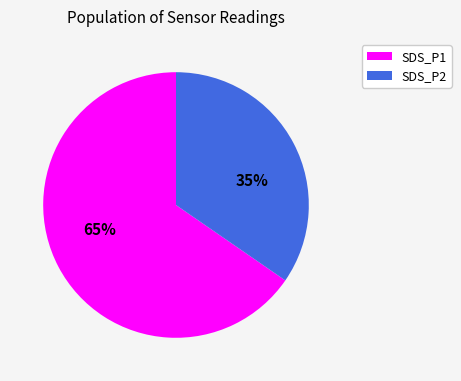

To the nearest percent, what is the combined percentage of SDS_P2 and SDS_P1?

100%